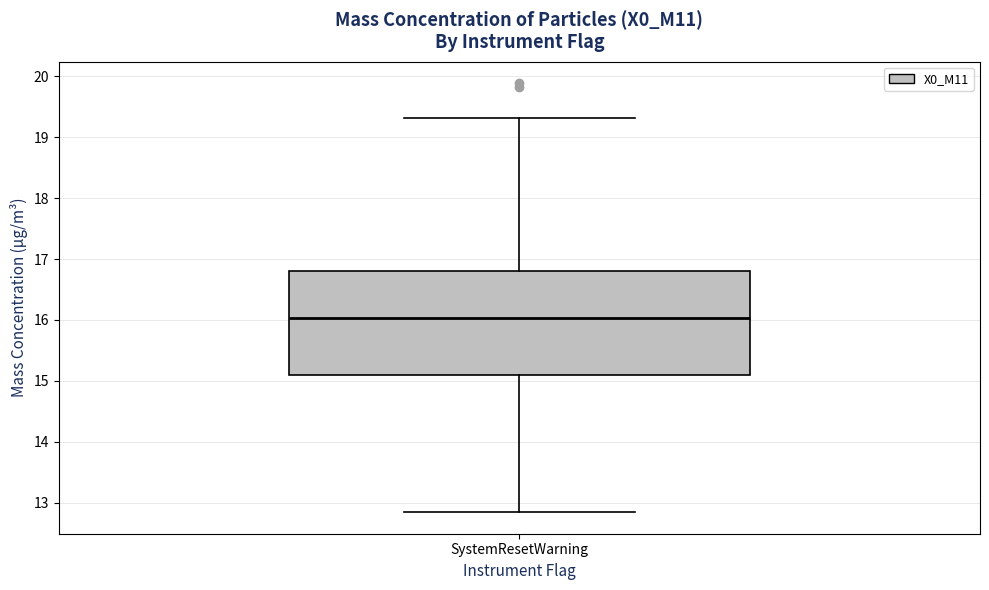

Read this box plot against the y-axis: the position of the median line, the range covered by the box, and the ends of both whiskers. The values are not printed on the chart, so give them approximately, as read against the axis.

median 16.0, box 15.1 to 16.8, whiskers 12.8 to 19.3